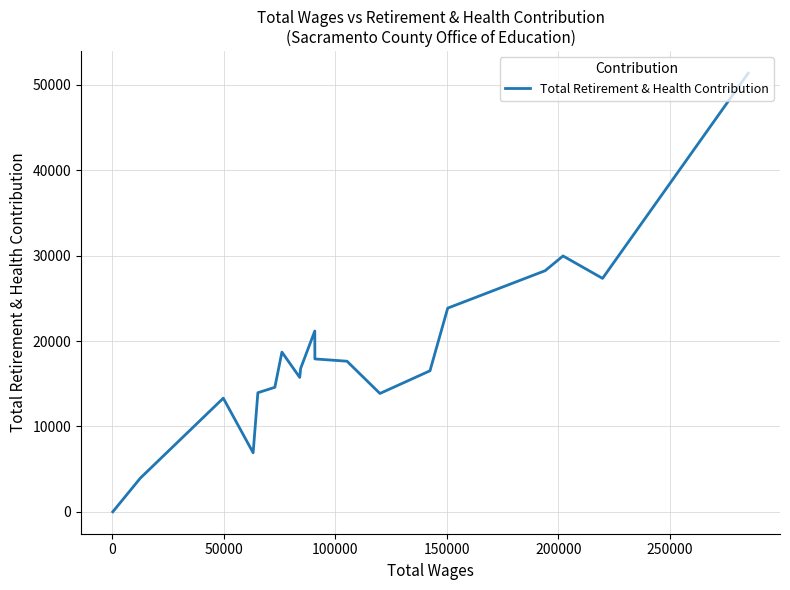

What is the average value?

18515